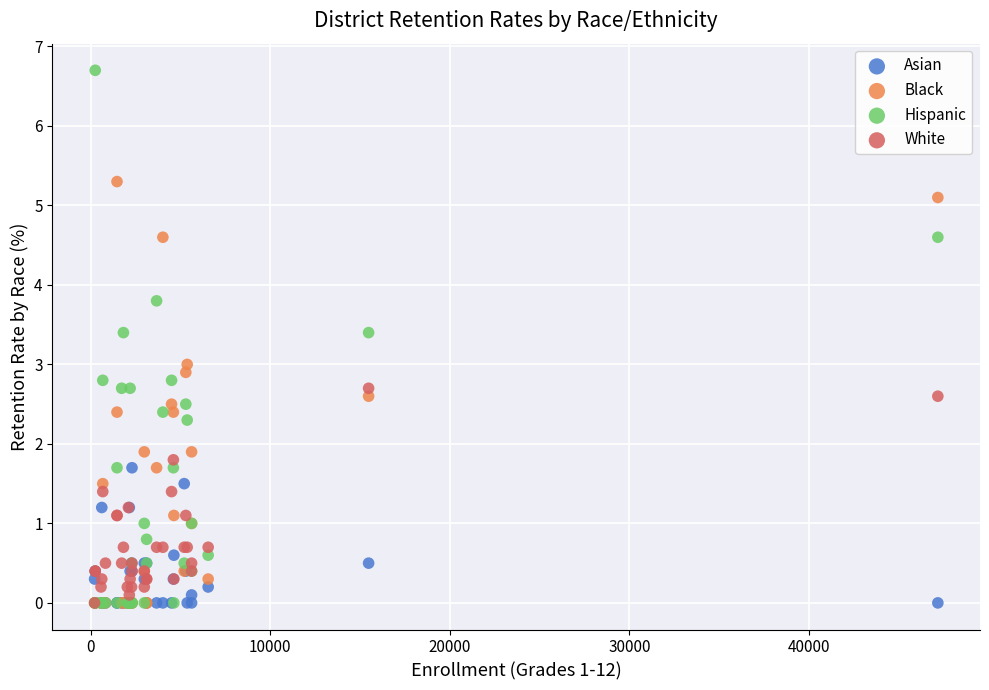

Which series has the largest Y range (max minus min)?

Hispanic